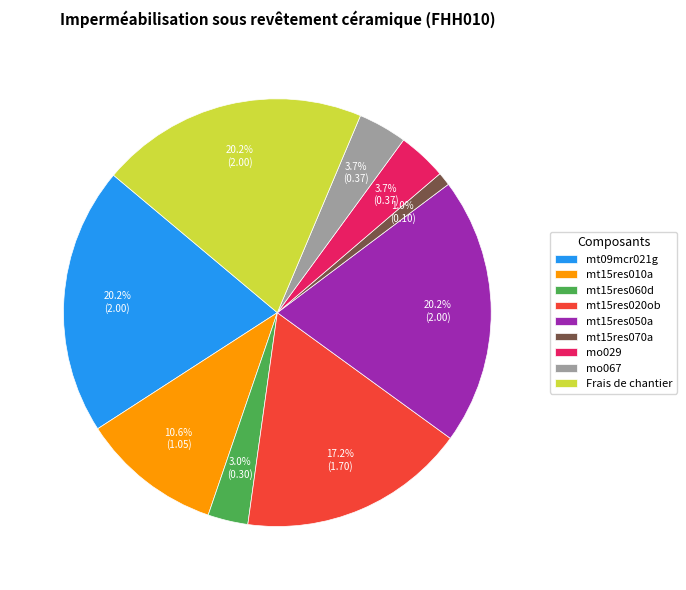

Which category has the smallest portion of the pie?

mt15res070a